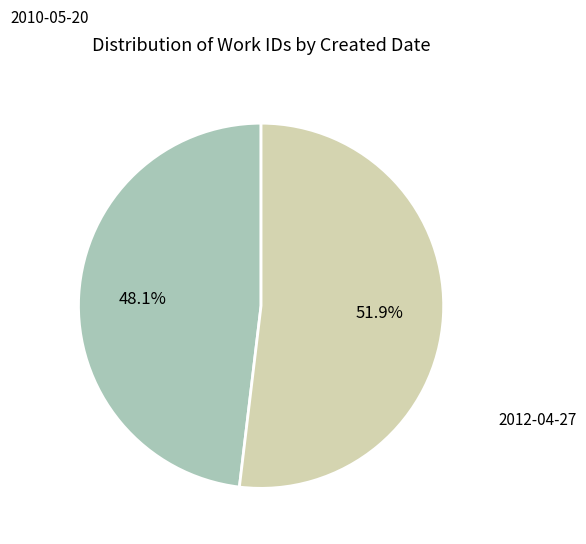

What is the ratio of the value at 2012-04-27 to the value at 2010-05-20?

1.1